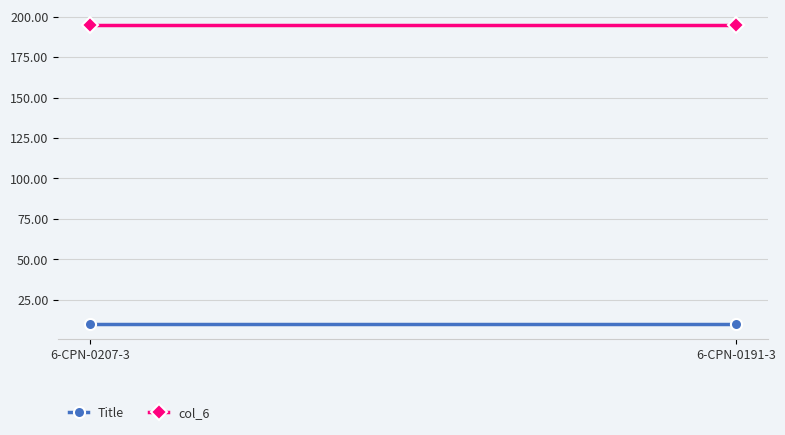

List the series in order of their peak value, lowest first.

Title, col_6